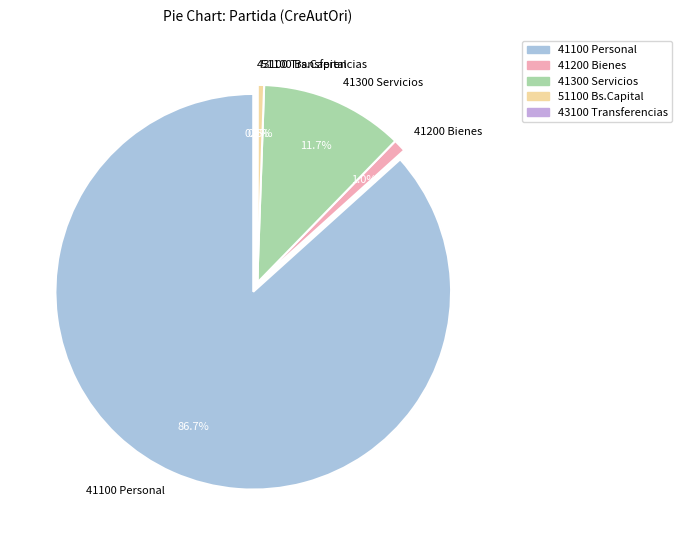

What percentage is the 41100 Personal slice, to the nearest percent?

87%